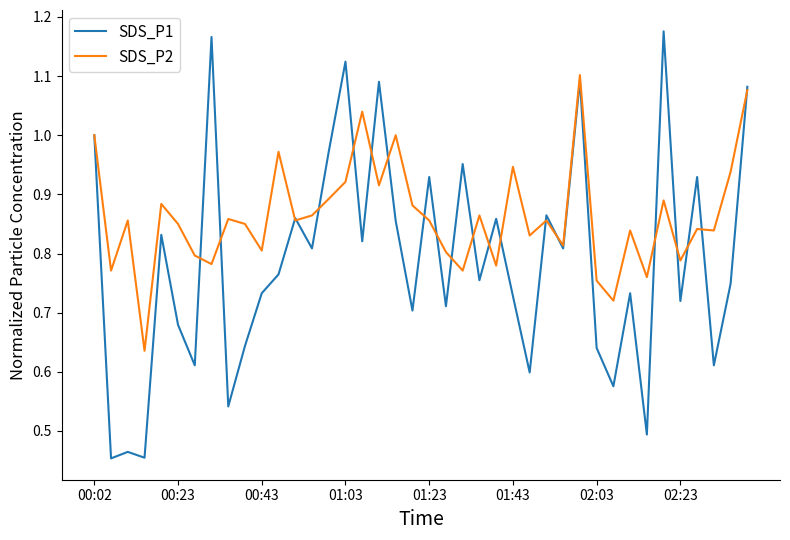

Which series has the largest total across all categories?

SDS_P2